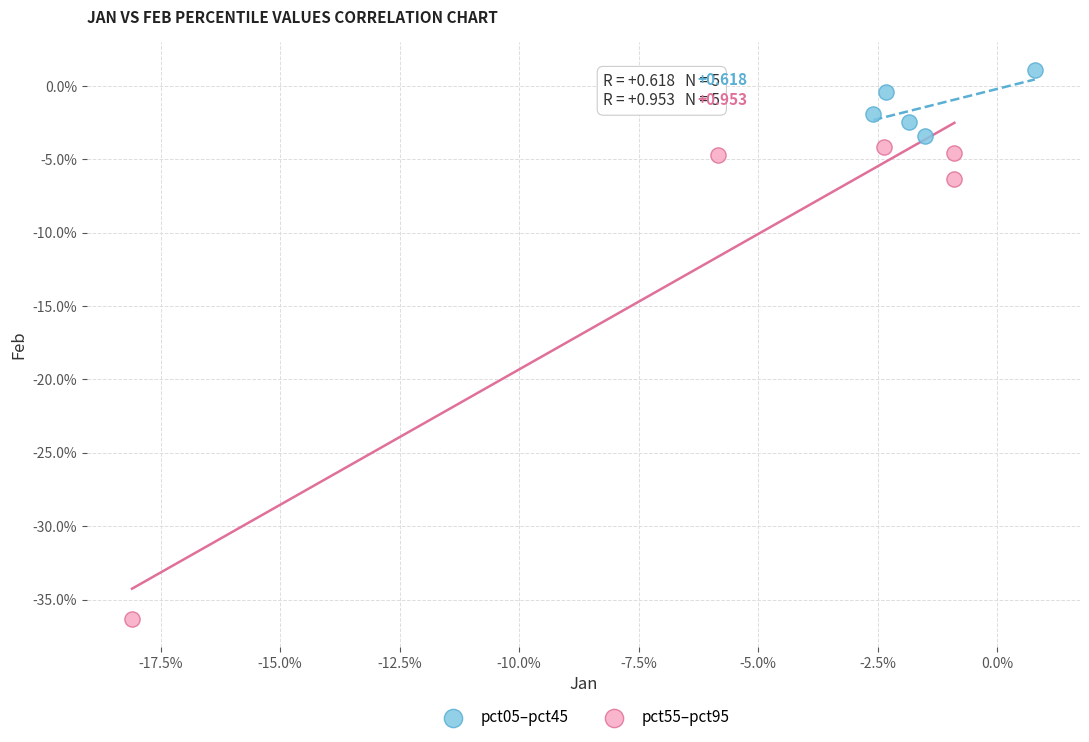

Which series contains the highest Y value?

pct05–pct45